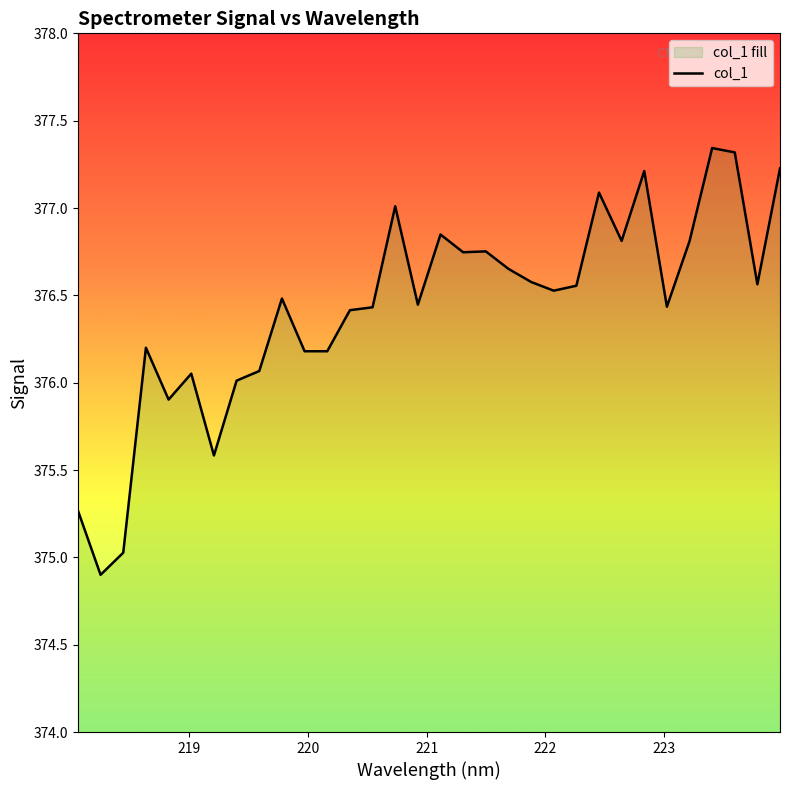

What is the smallest value displayed?

374.9